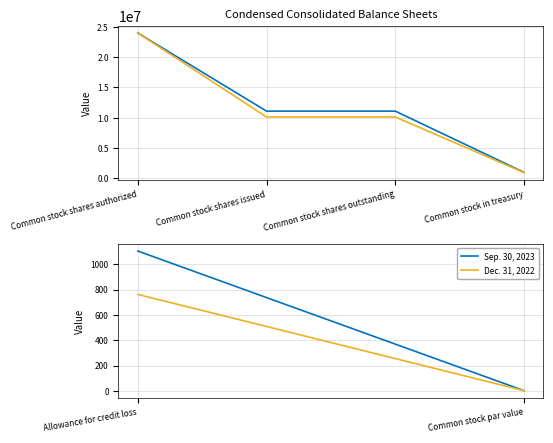

What is the difference between the highest and lowest values at Common stock shares outstanding?

964822